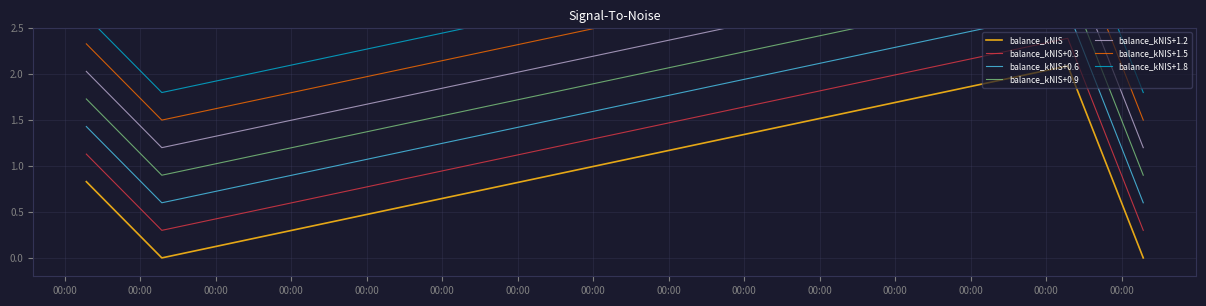

Which has a higher value, 2024-05-09 or 2024-02-08?

2024-05-09